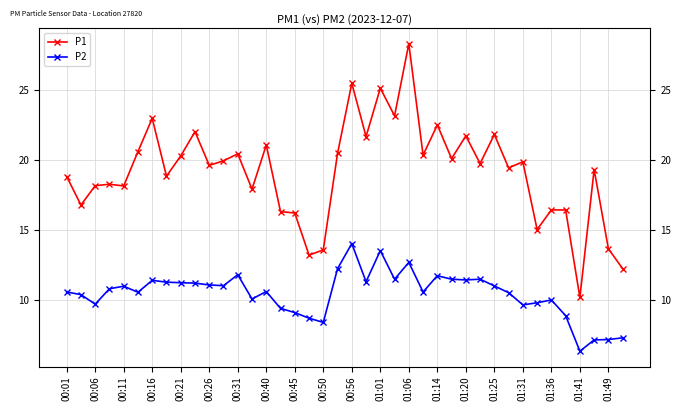

How many distinct data groups are displayed?

2